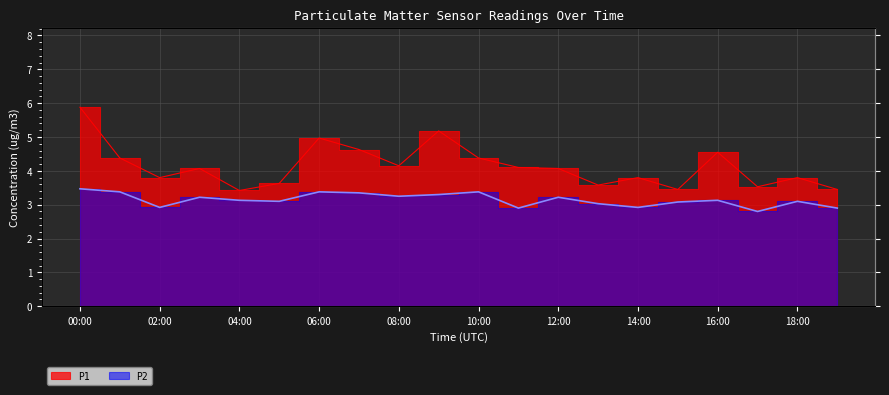

At 15:00, list the series in order from largest to smallest.

P1, P2